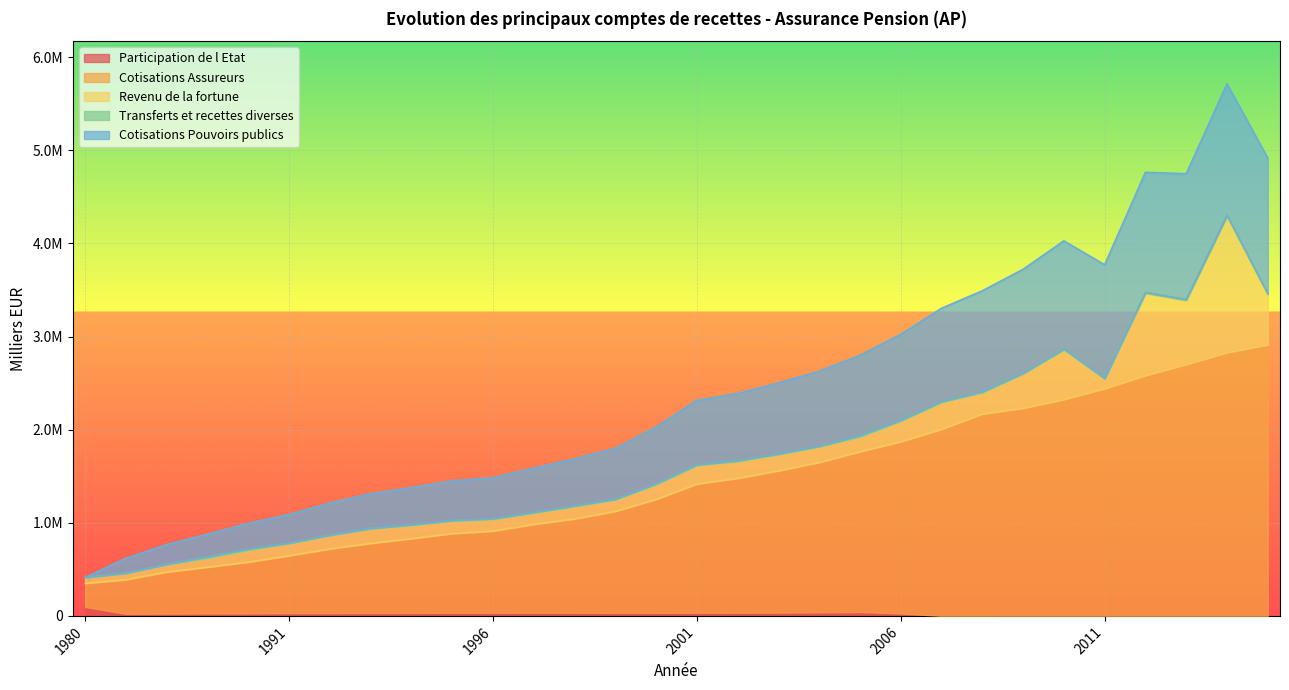

At which category is the sum across all series the highest?

2014